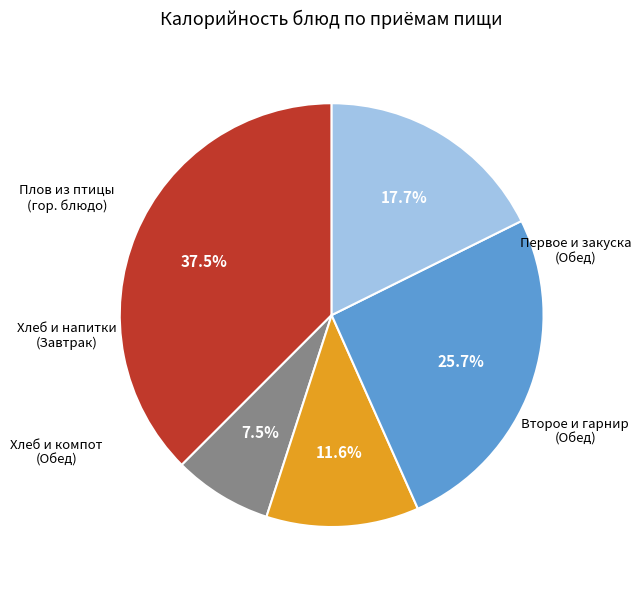

Does any single category account for the majority?

No